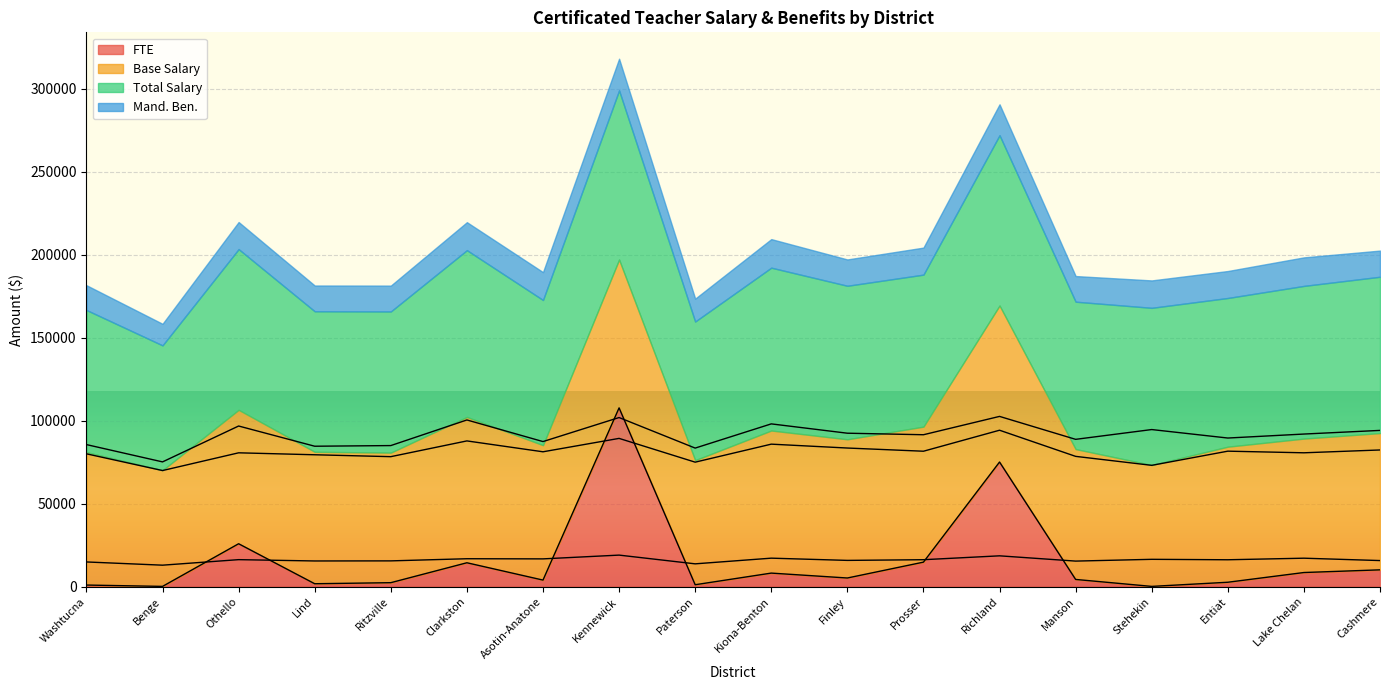

True or false: Mand. Ben. has more than 1 interior local peaks.

True